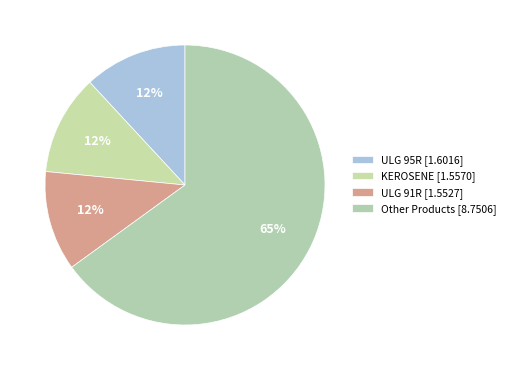

What is the largest slice in the pie chart?

Other Products [8.7506]